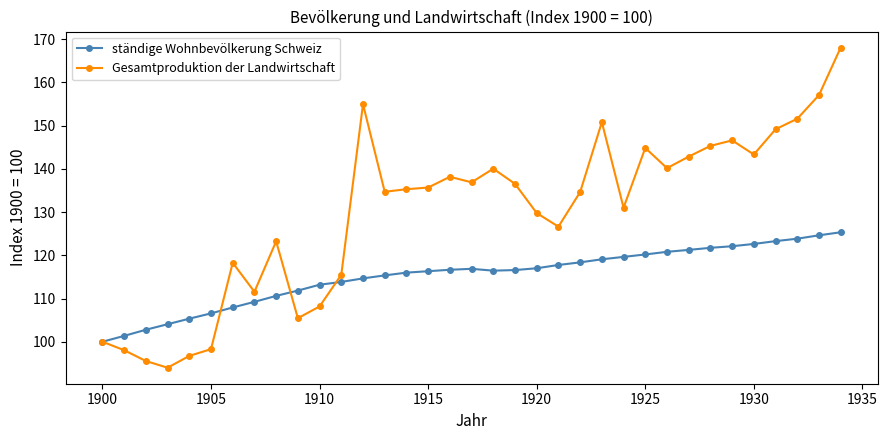

In Gesamtproduktion der Landwirtschaft, how many points are lower than both neighbors (excluding endpoints)?

9